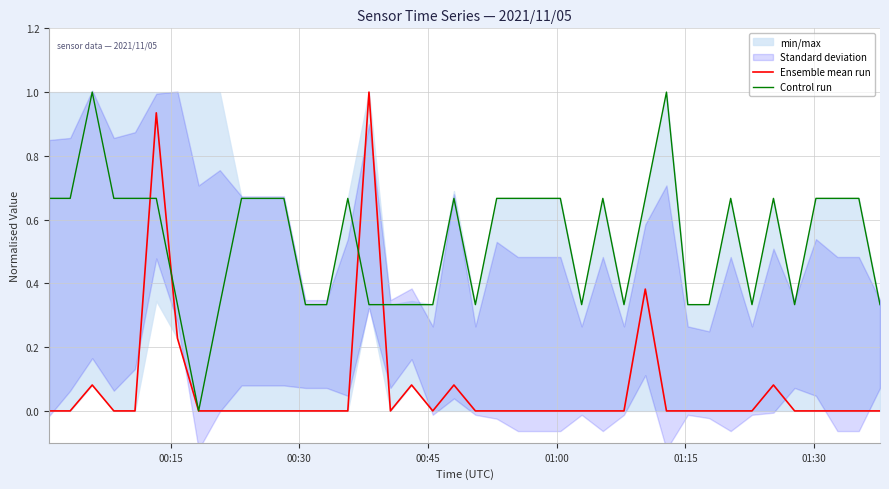

How many times do Control run and Ensemble mean run cross each other?

4